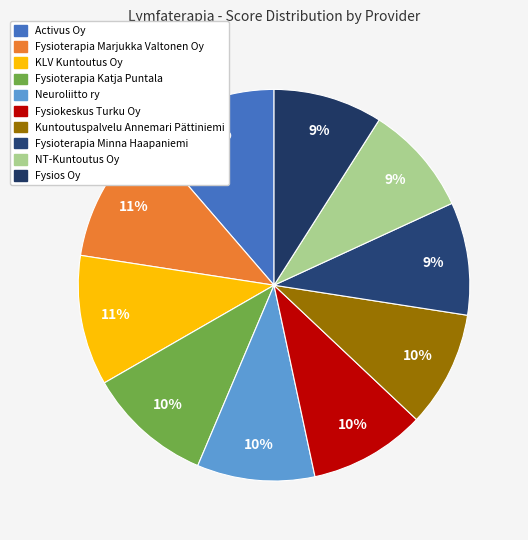

How many slices are in this pie chart?

10